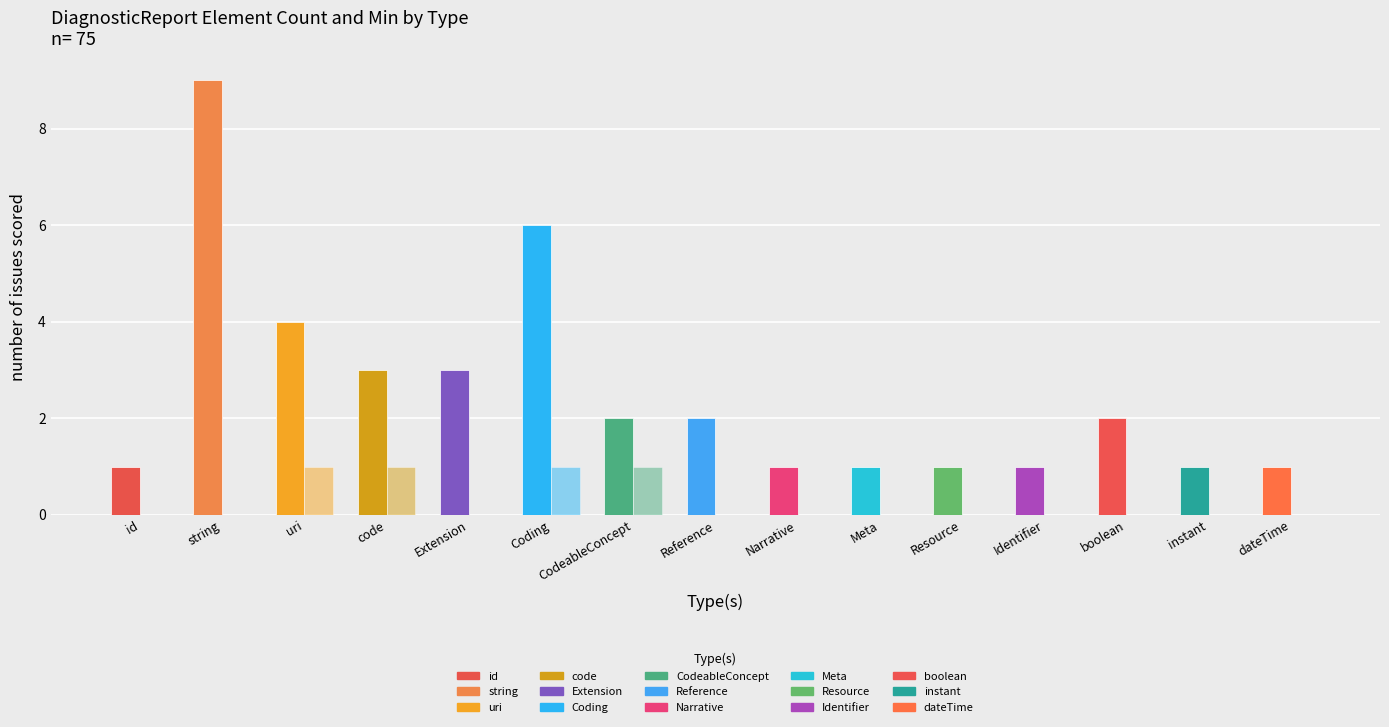

The Min series shows 2 at code. True or false?

False